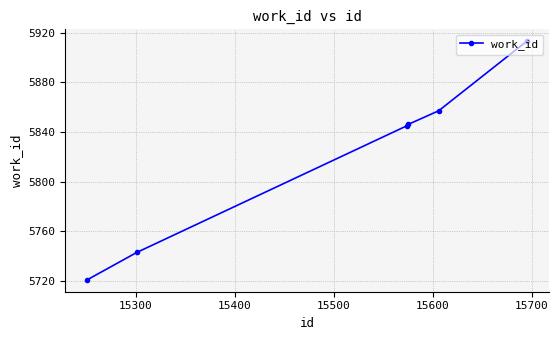

How many data points are less than 5846?

3